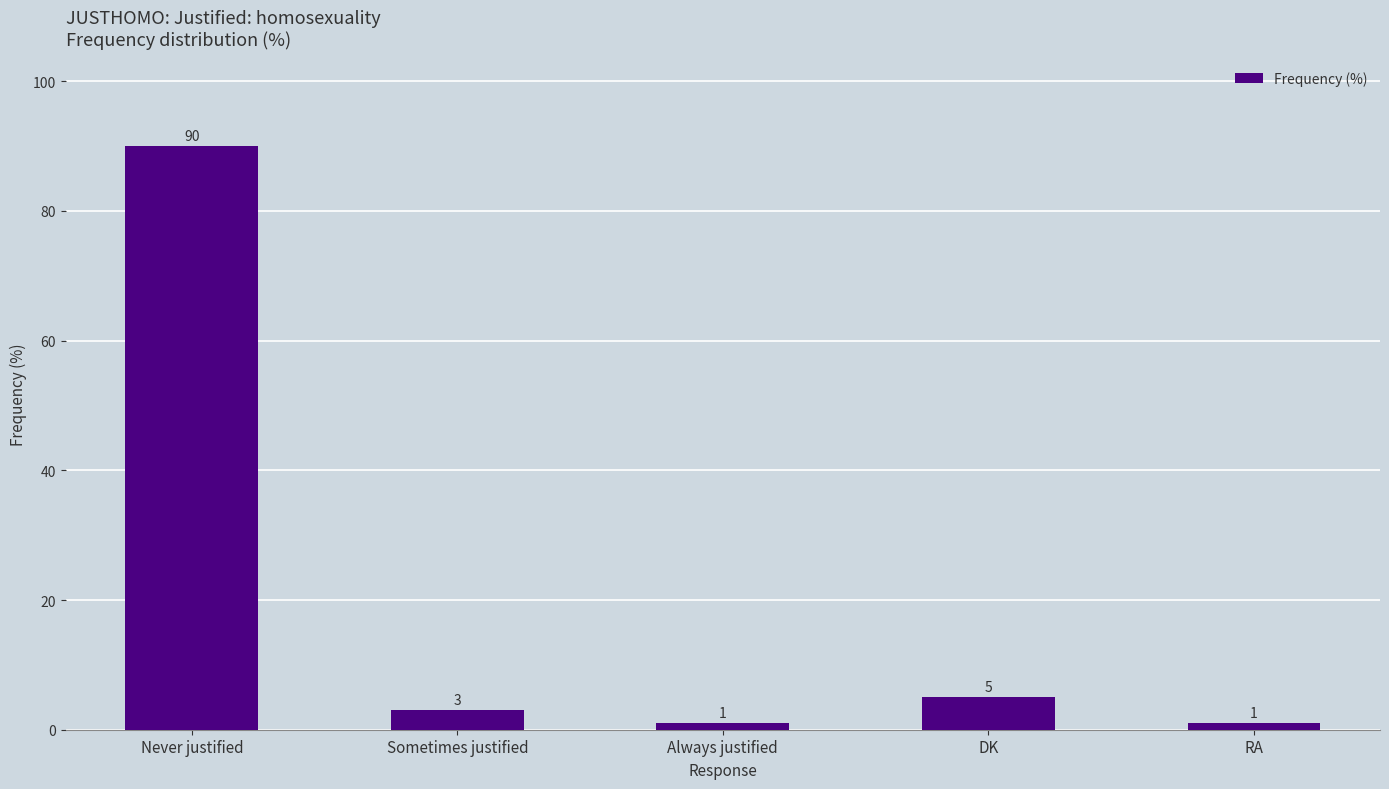

What is the approximate value at Always justified?

1